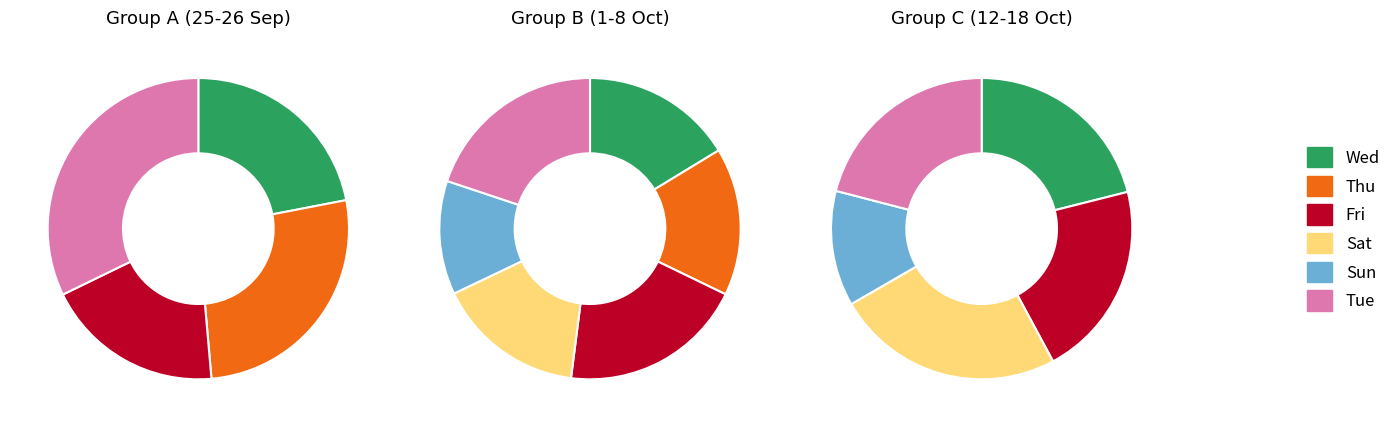

Rank the series at 0 from lowest to highest value.

Sat, Sun, Fri, Wed, Thu, Tue